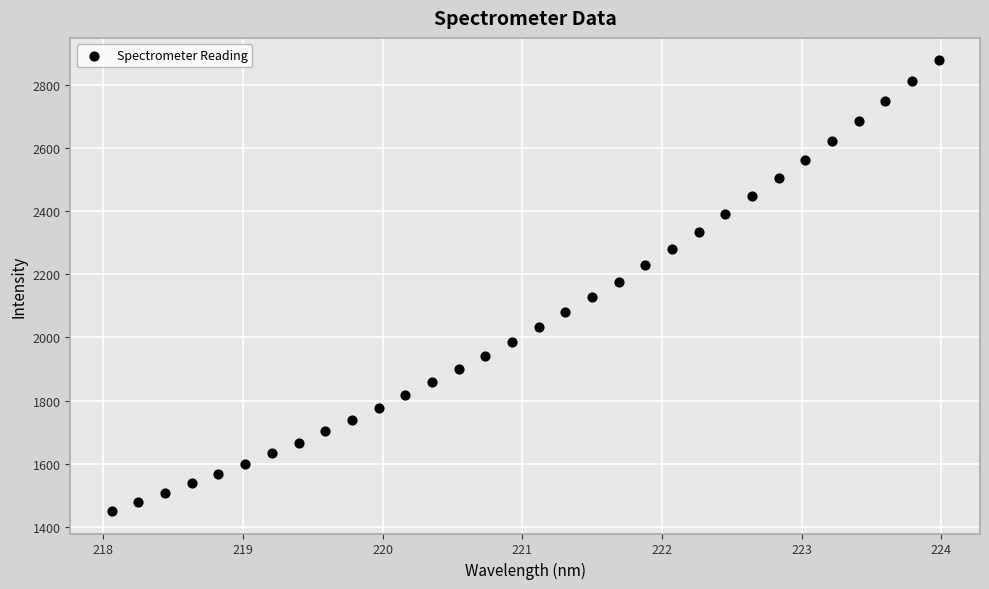

What is the range of Y values (max minus min)?

1428.8